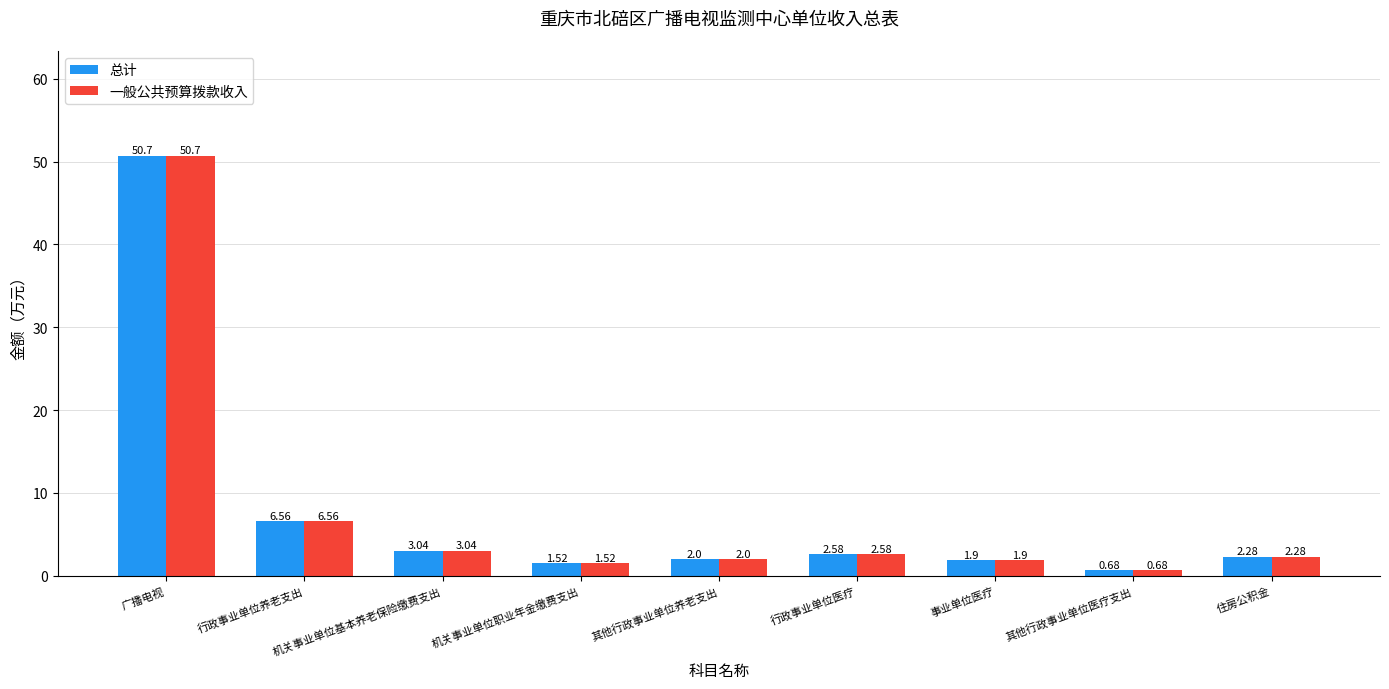

How many groups of bars are there?

9